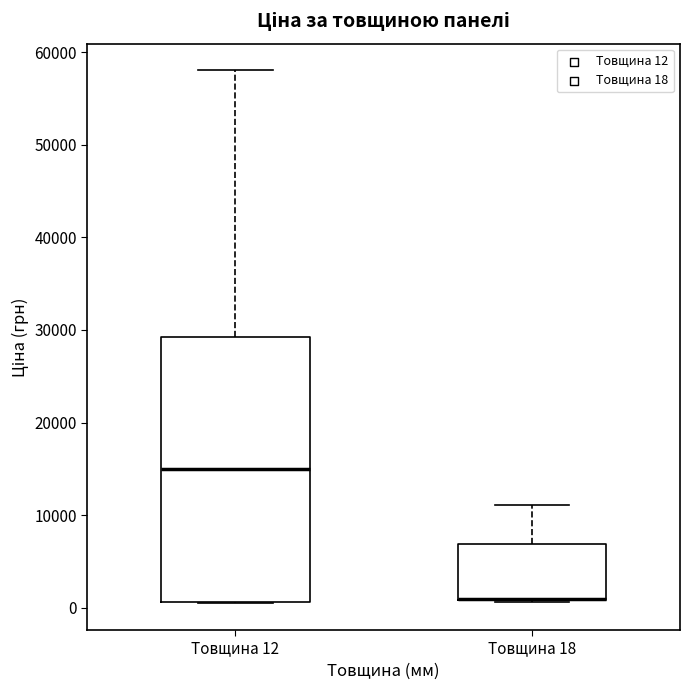

Comparing the boxes themselves (not the whiskers), which one is the tallest?

Товщина 12